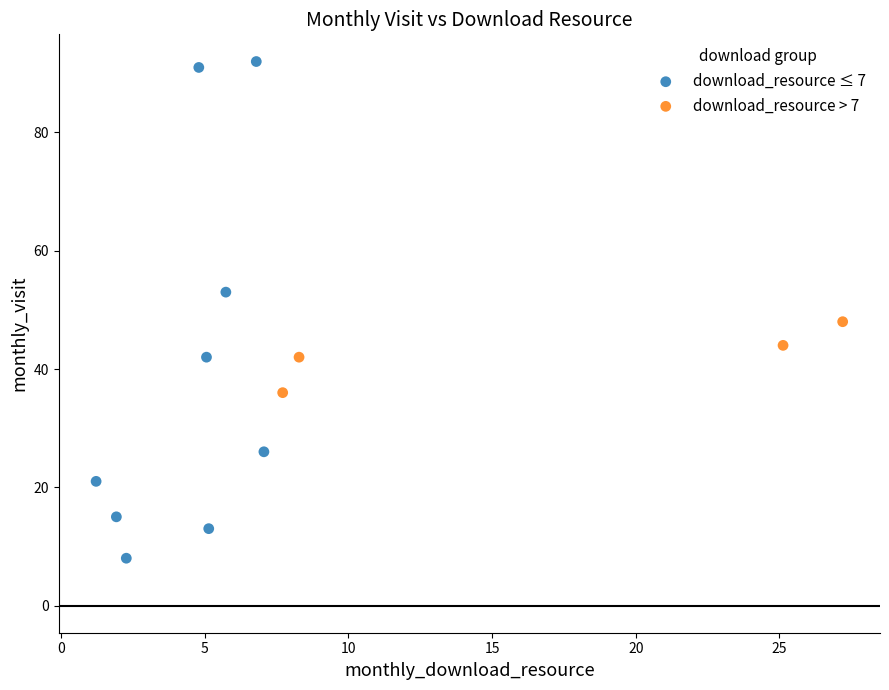

Which series reaches the maximum Y coordinate?

download_resource ≤ 7